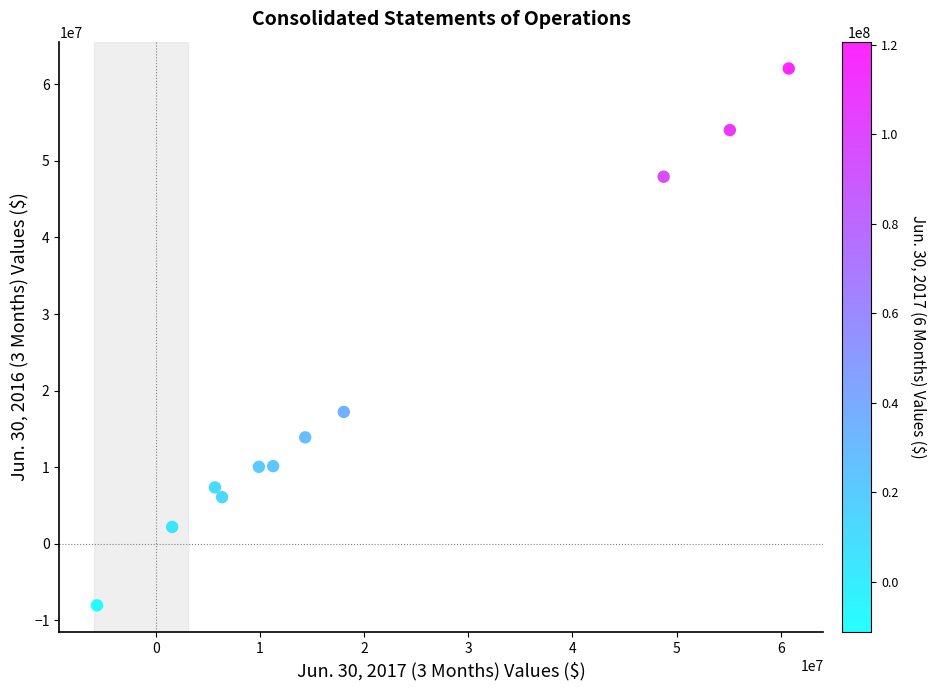

What is the average X value?

20557291